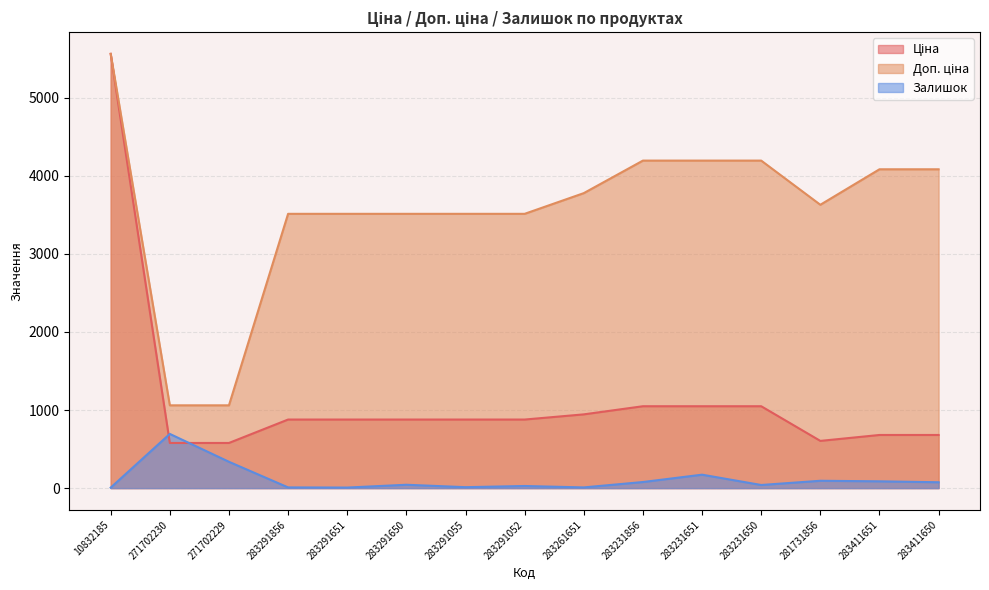

How many lines are shown in the chart?

3